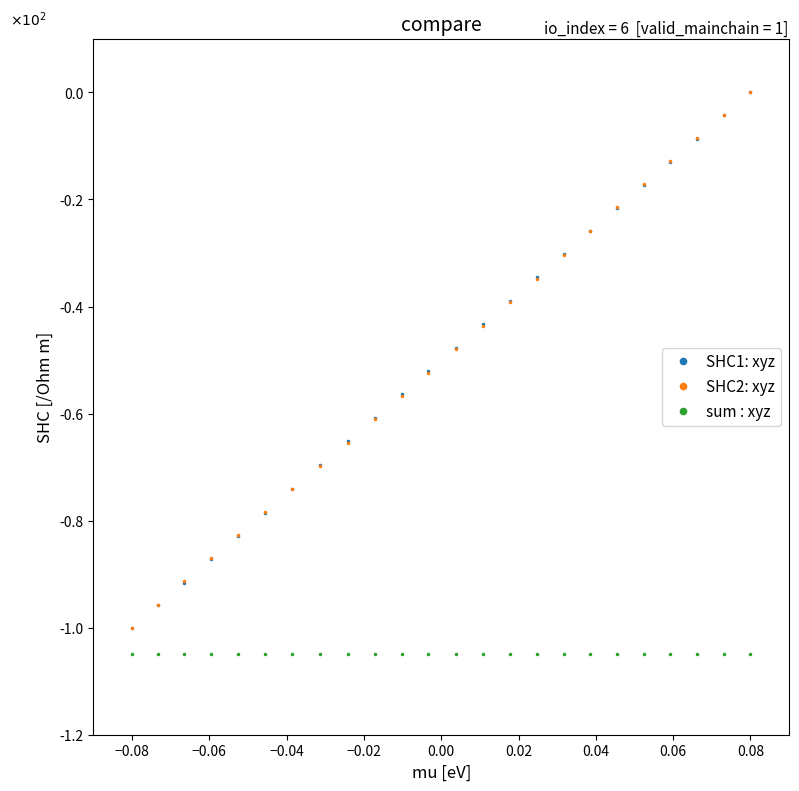

Does the chart have visible grid lines?

No